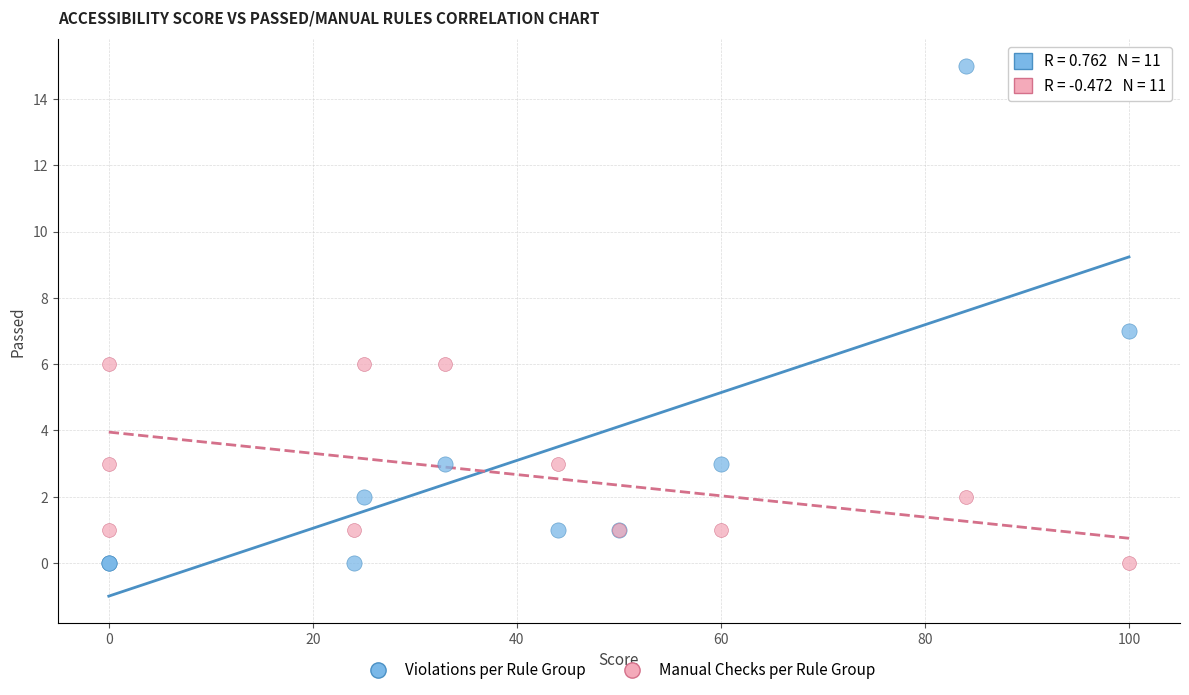

What are all the series names shown in the legend?

Violations per Rule Group, Manual Checks per Rule Group